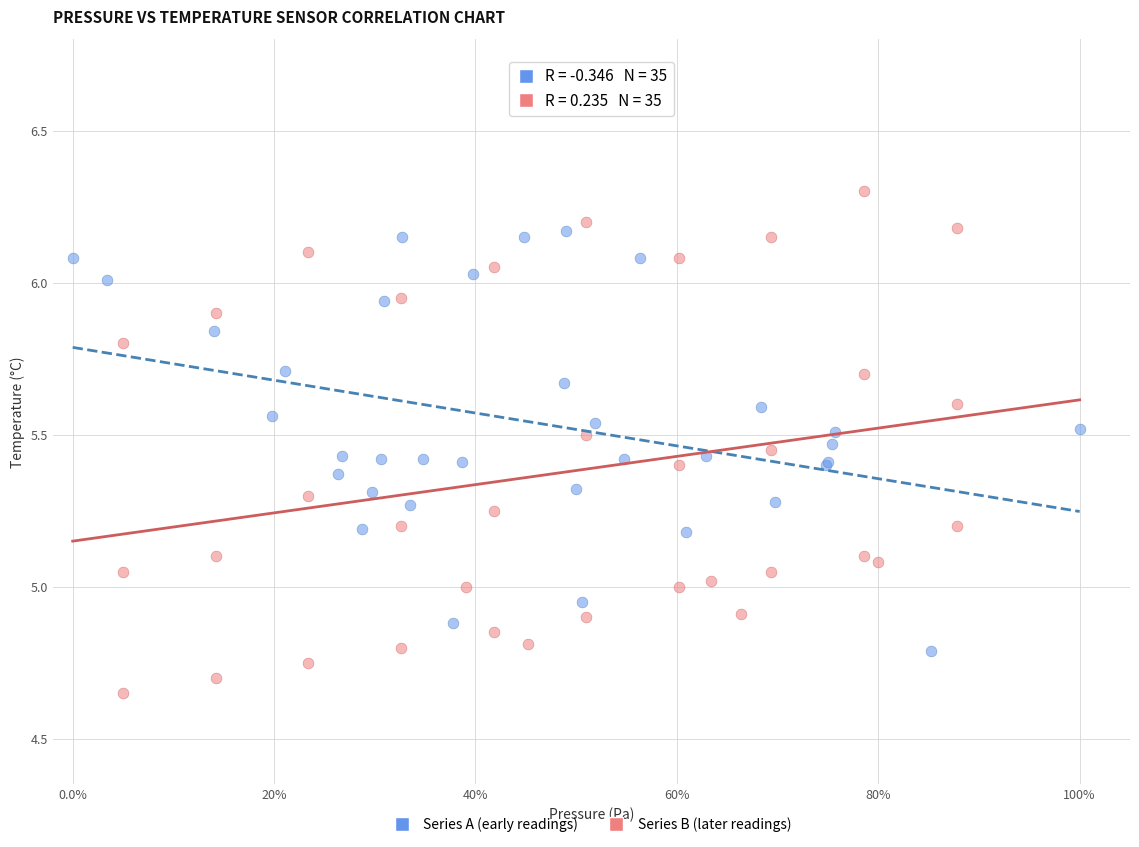

Which series contains the highest Y value?

Series B (later readings)